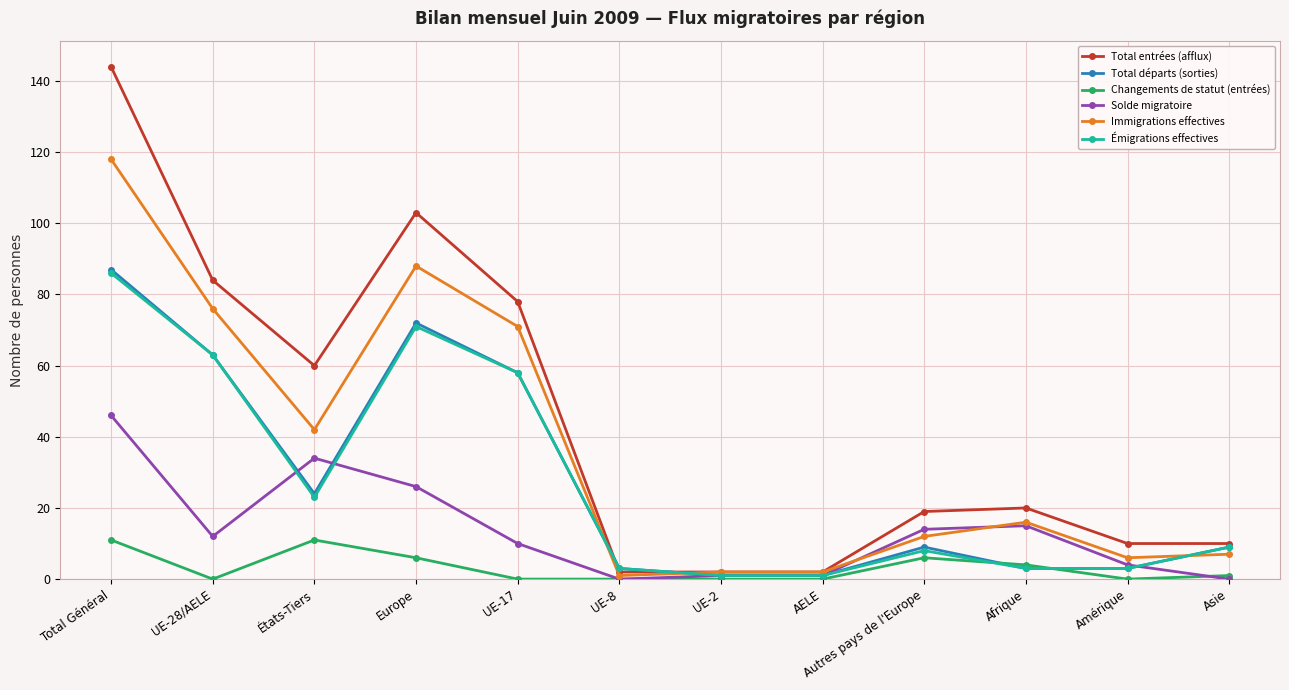

Reading left to right, what are all the values shown in this chart?

Total entrées (afflux): Total Général=144	UE-28/AELE=84	États-Tiers=60	Europe=103	UE-17=78	UE-8=2	UE-2=2	AELE=2	Autres pays de l'Europe=19	Afrique=20	Amérique=10	Asie=10
Total départs (sorties): Total Général=87	UE-28/AELE=63	États-Tiers=24	Europe=72	UE-17=58	UE-8=3	UE-2=1	AELE=1	Autres pays de l'Europe=9	Afrique=3	Amérique=3	Asie=9
Changements de statut (entrées): Total Général=11	UE-28/AELE=0	États-Tiers=11	Europe=6	UE-17=0	UE-8=0	UE-2=0	AELE=0	Autres pays de l'Europe=6	Afrique=4	Amérique=0	Asie=1
Solde migratoire: Total Général=46	UE-28/AELE=12	États-Tiers=34	Europe=26	UE-17=10	UE-8=0	UE-2=1	AELE=1	Autres pays de l'Europe=14	Afrique=15	Amérique=4	Asie=0
Immigrations effectives: Total Général=118	UE-28/AELE=76	États-Tiers=42	Europe=88	UE-17=71	UE-8=1	UE-2=2	AELE=2	Autres pays de l'Europe=12	Afrique=16	Amérique=6	Asie=7
Émigrations effectives: Total Général=86	UE-28/AELE=63	États-Tiers=23	Europe=71	UE-17=58	UE-8=3	UE-2=1	AELE=1	Autres pays de l'Europe=8	Afrique=3	Amérique=3	Asie=9